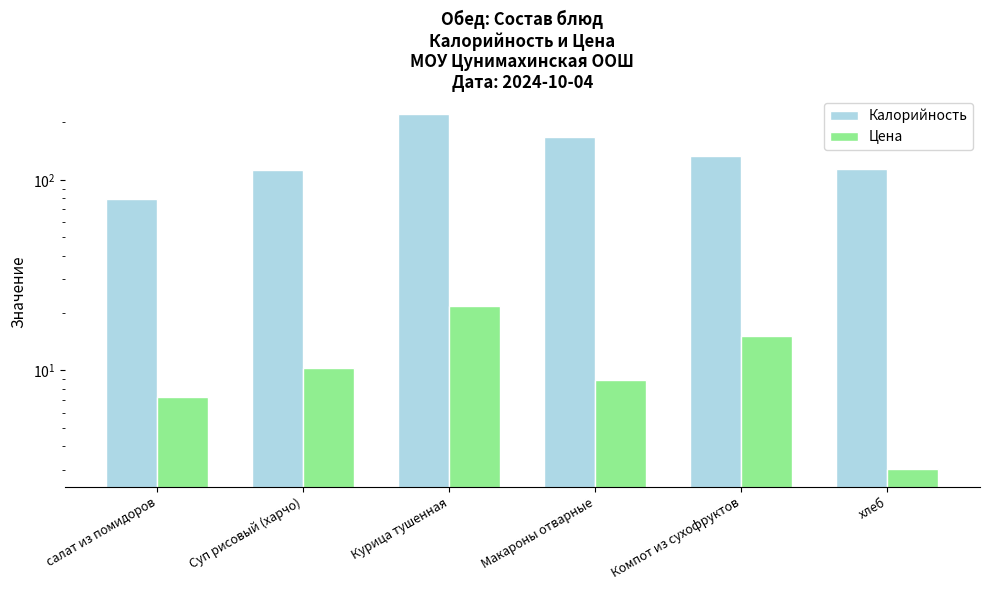

What is the sum of all Цена values?

66.4